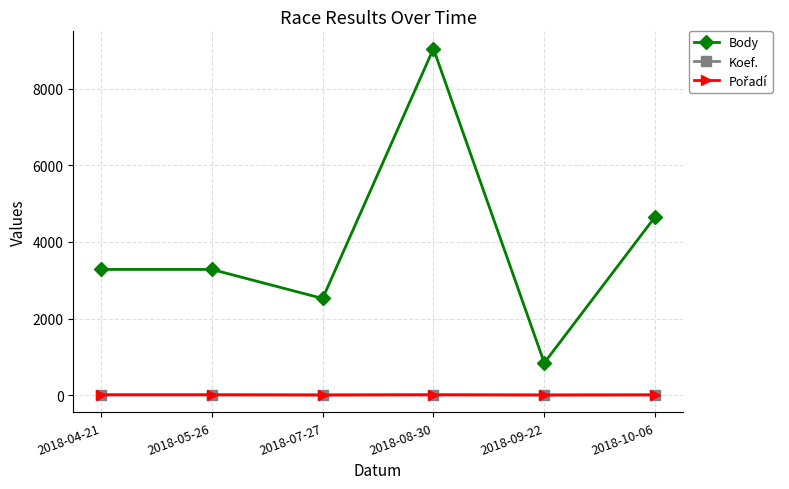

Is this an area chart (filled region under the line)?

No